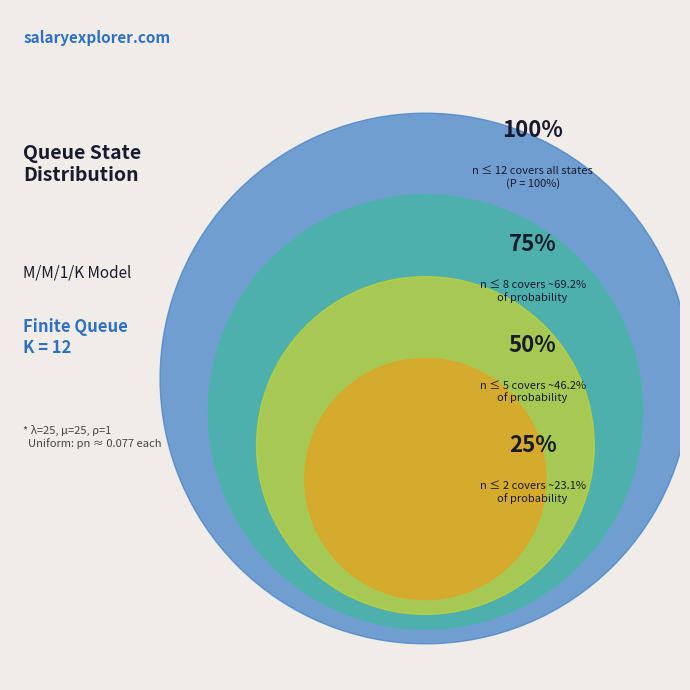

What is the ratio of the value at 7 to the value at 10?

0.7